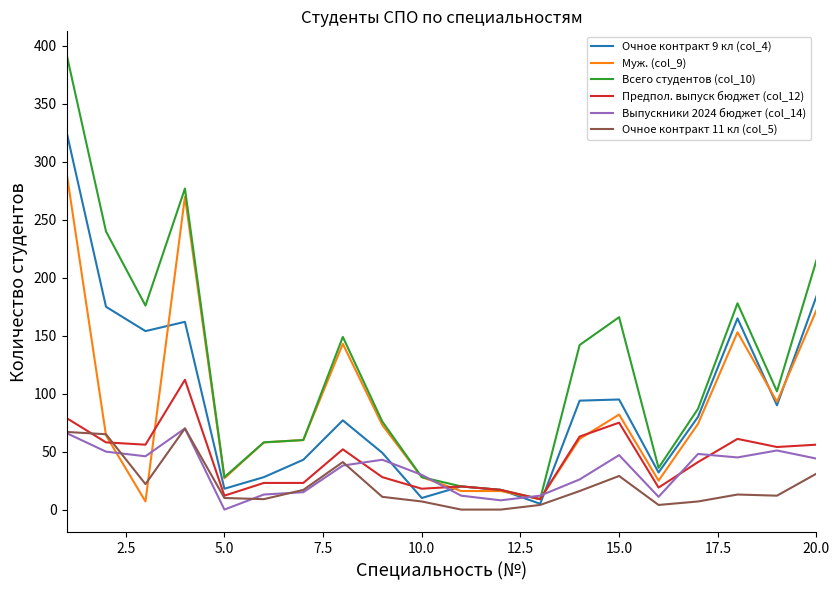

What is the sum of all Выпускники 2024 бюджет (col_14) values?

675